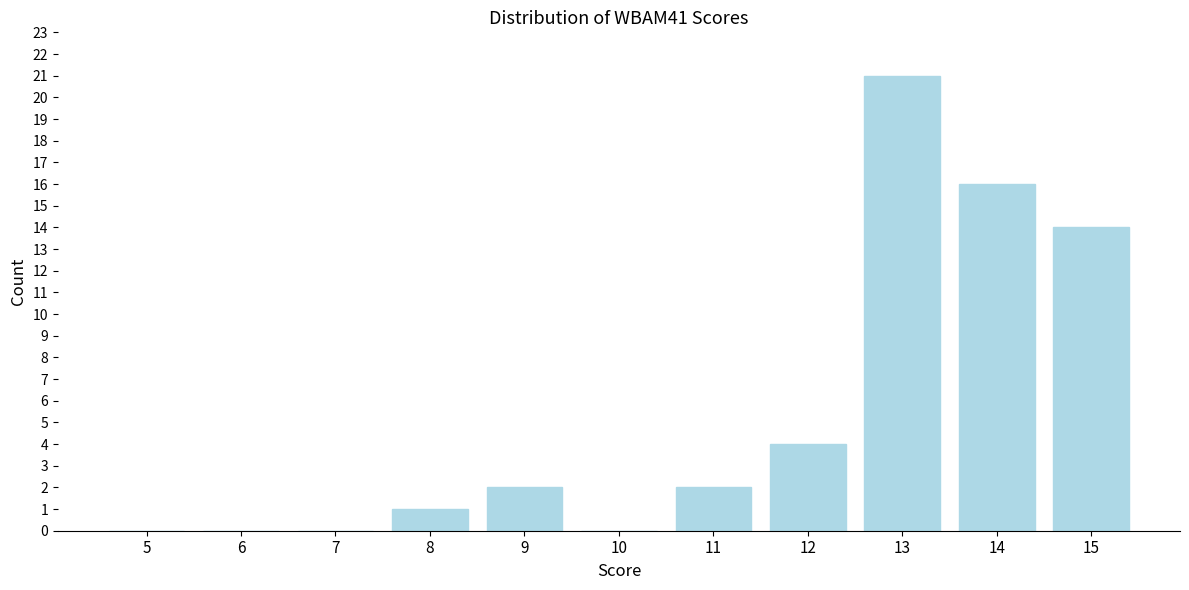

Reading left to right, what are all the values shown in this chart?

5=0	6=0	7=0	8=1	9=2	10=0	11=2	12=4	13=21	14=16	15=14